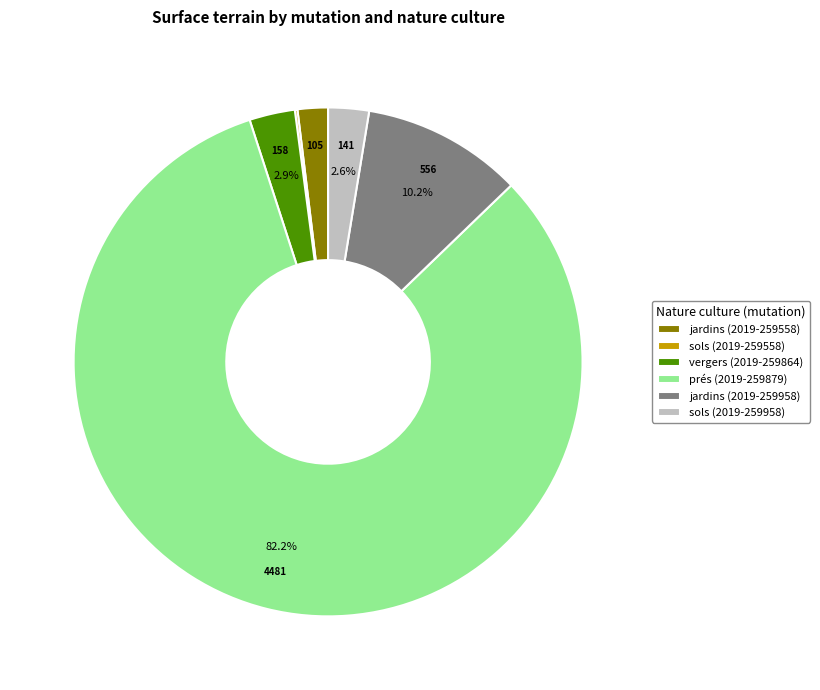

Which slice represents more than half of the pie?

prés (2019-259879)